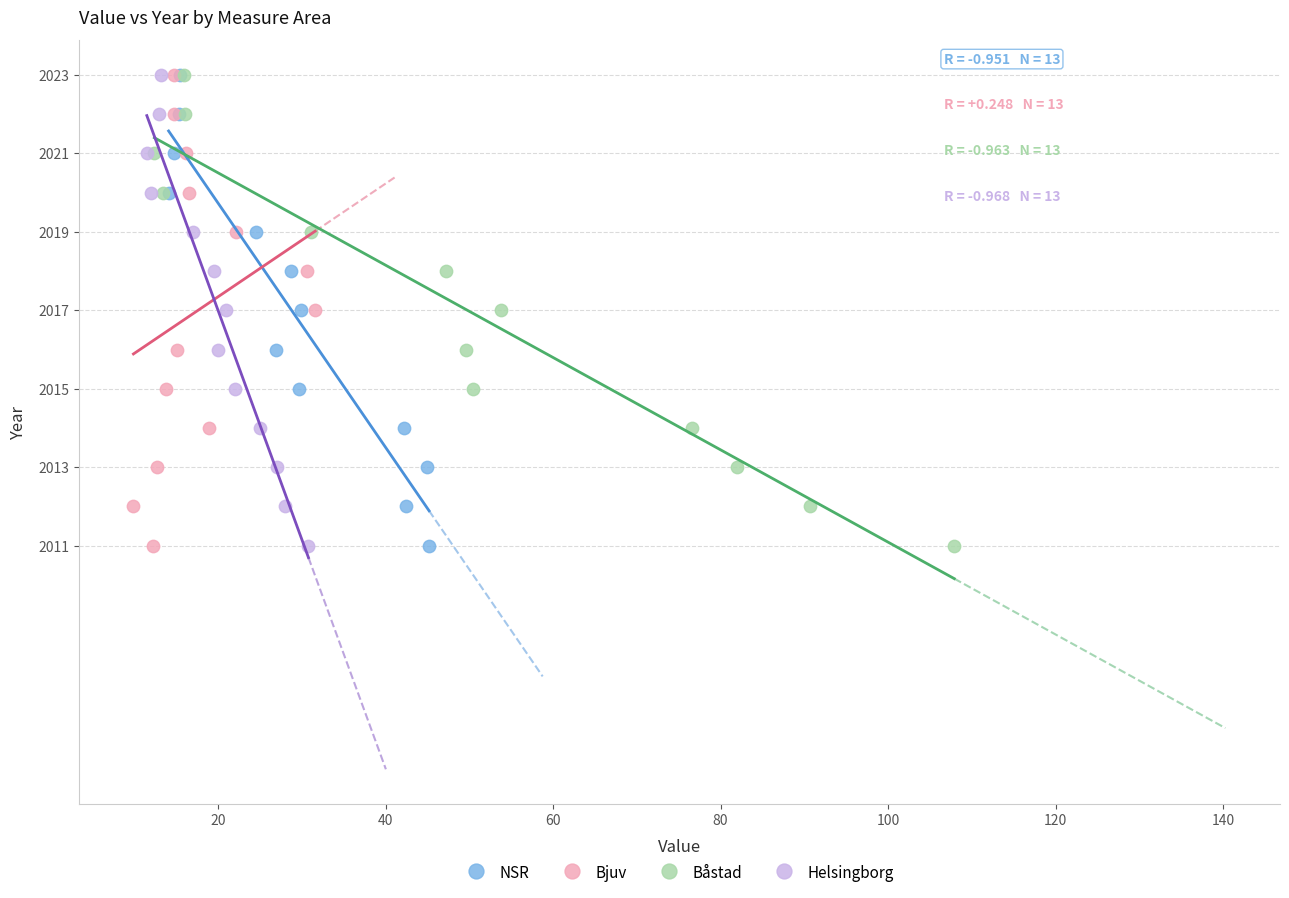

What are all the series names shown in the legend?

NSR, Bjuv, Båstad, Helsingborg